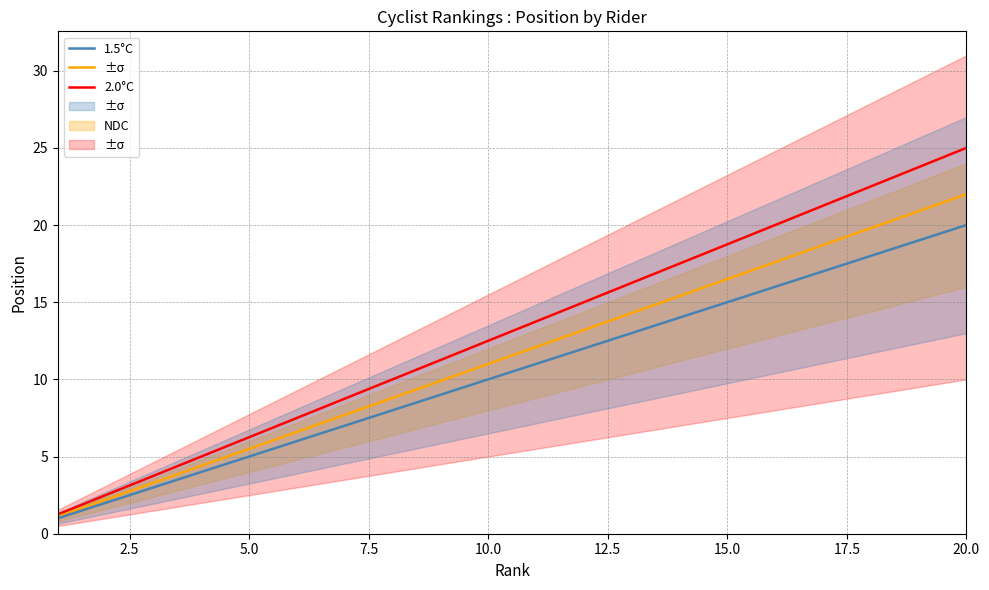

What is the average value of the 2.0°C series?

11.6